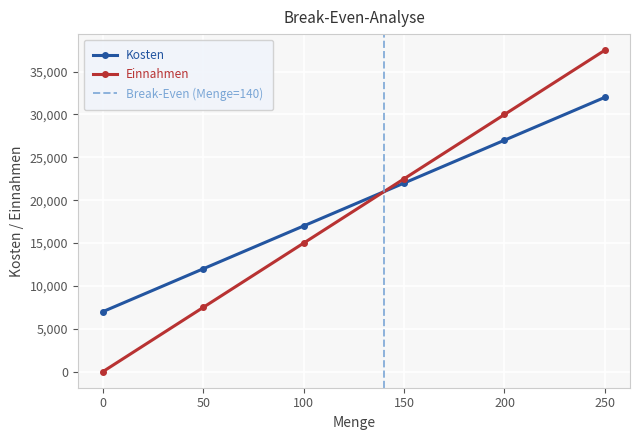

What is the value of the Einnahmen point at the 5th from the left?

30000